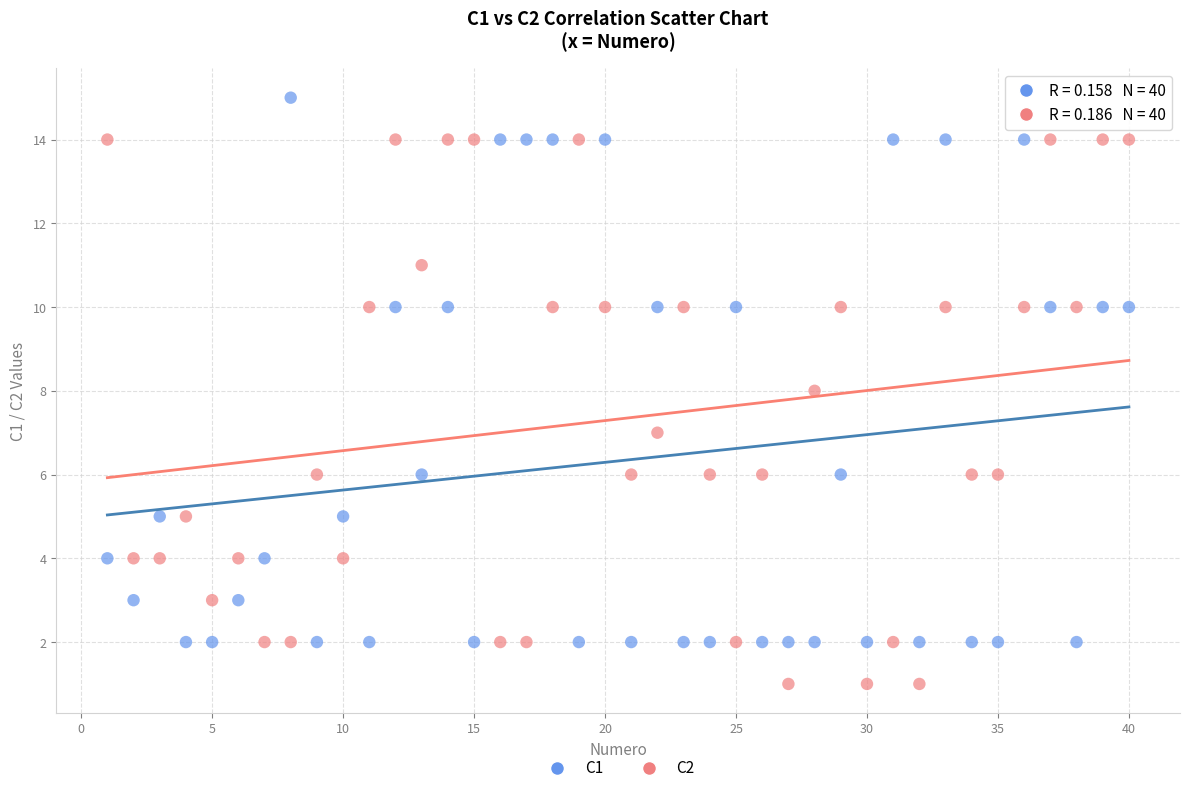

Which series reaches the minimum Y coordinate?

C2